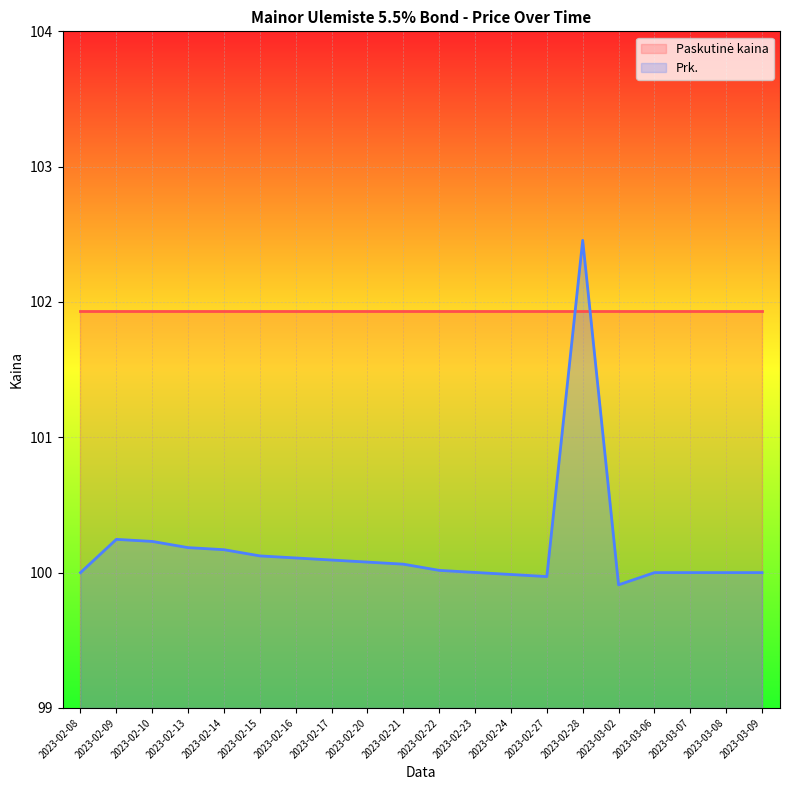

How many lines are shown in the chart?

2